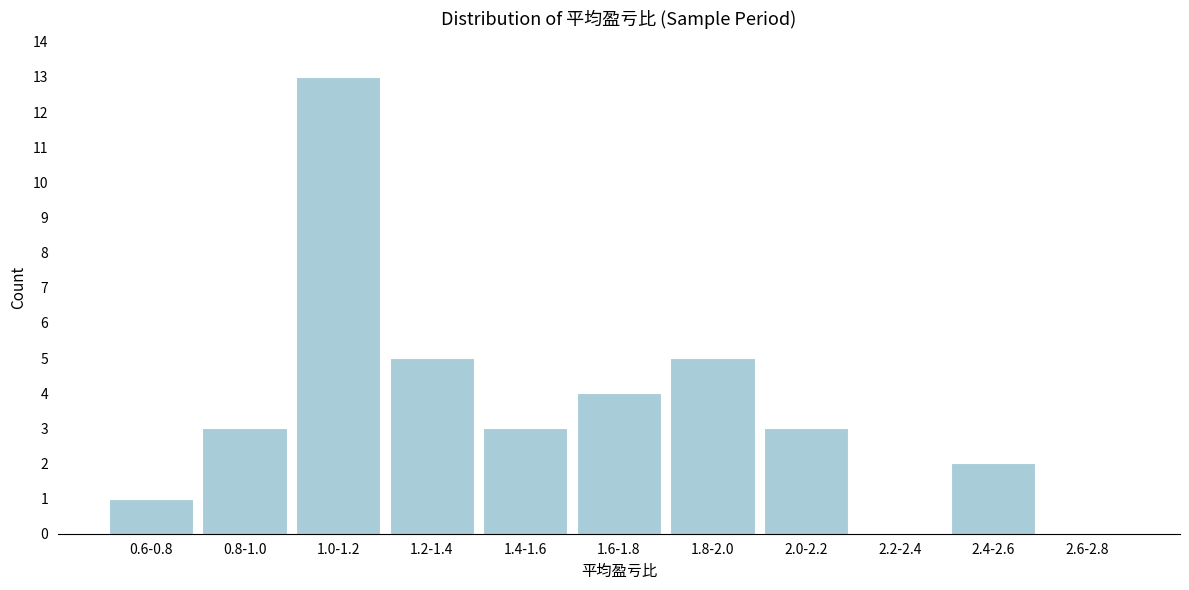

Reading right to left, transcribe all the data shown in this chart.

2.6-2.8=0	2.4-2.6=2	2.2-2.4=0	2.0-2.2=3	1.8-2.0=5	1.6-1.8=4	1.4-1.6=3	1.2-1.4=5	1.0-1.2=13	0.8-1.0=3	0.6-0.8=1